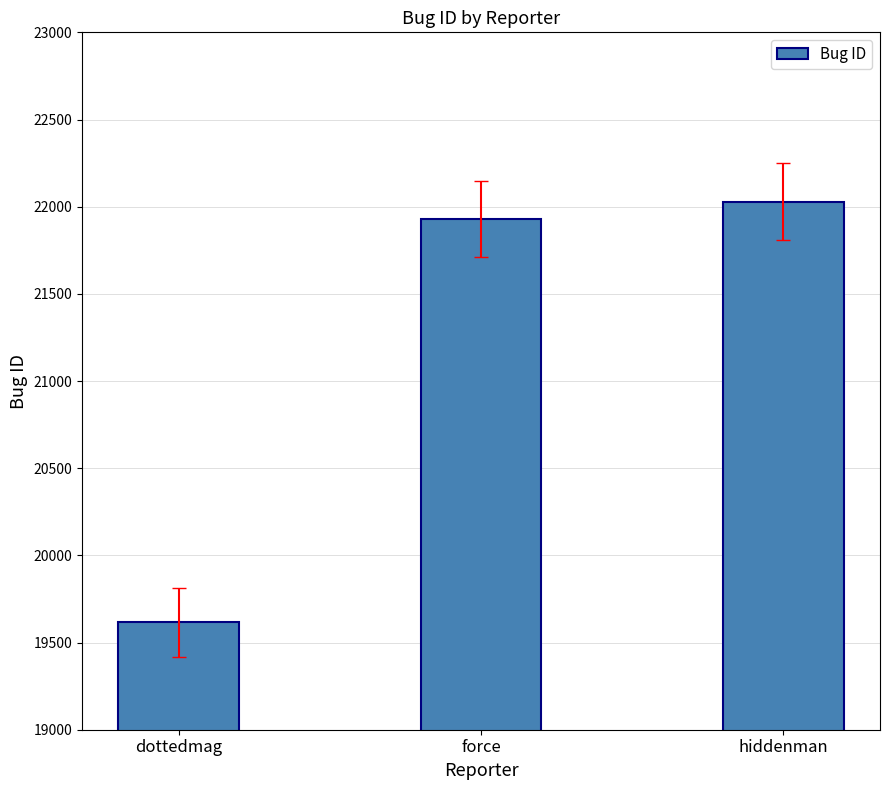

The value at dottedmag is 19616. True or false?

True